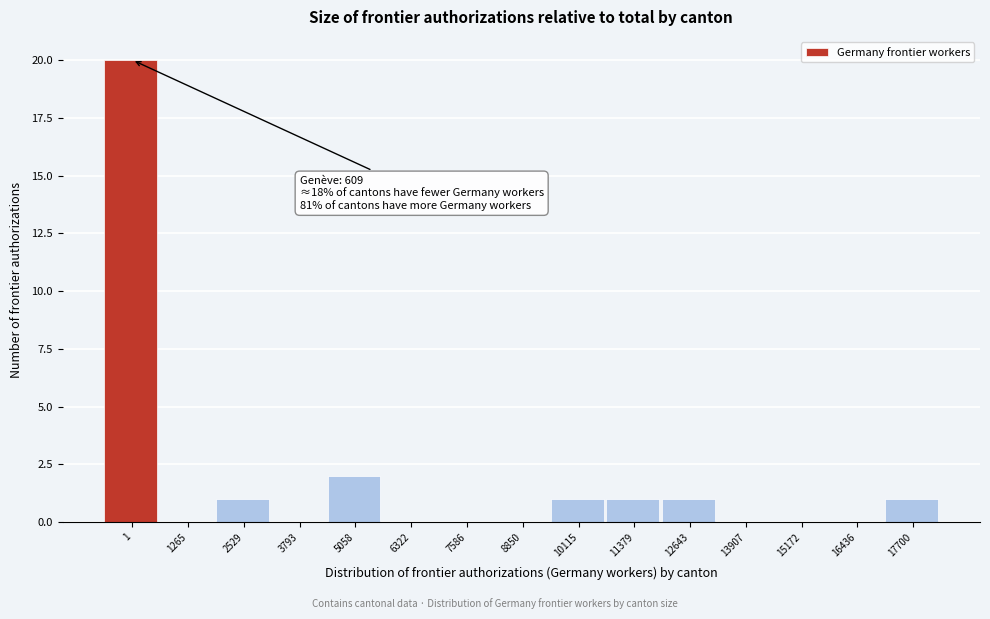

Reading right to left, list all the values displayed in this chart.

17700=1	16436=0	15172=0	13907=0	12643=1	11379=1	10115=1	8850=0	7586=0	6322=0	5058=2	3793=0	2529=1	1265=0	1=20